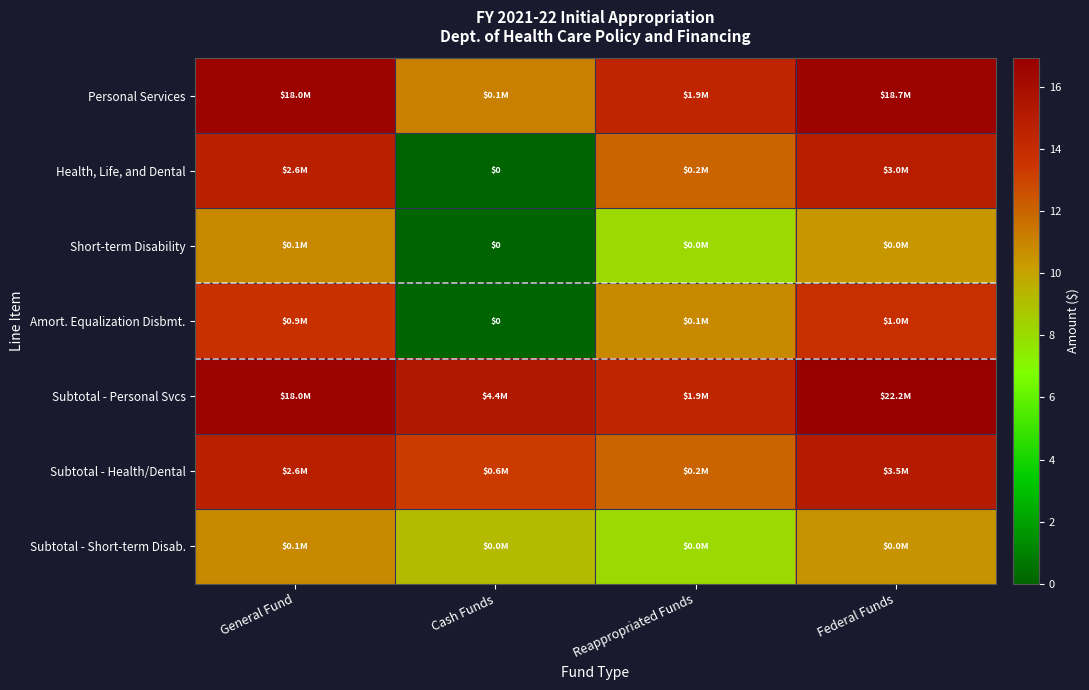

True or false: Short-term Disability has a value of 3.9 at Reappropriated Funds.

False